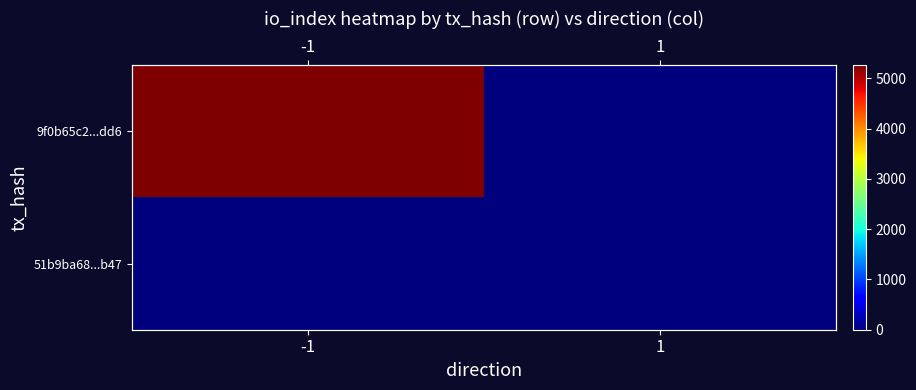

The 9f0b65c2...dd6 series shows 5259 at -1. True or false?

True